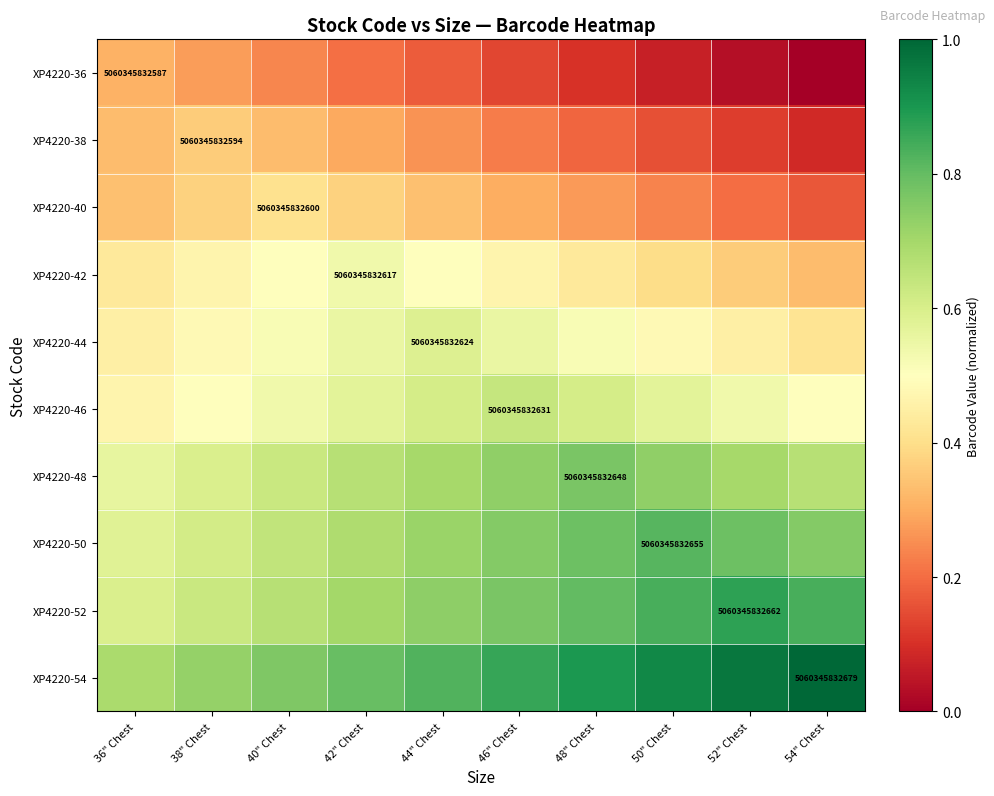

What is the approximate value of XP4220-36 at 38" Chest?

0.3